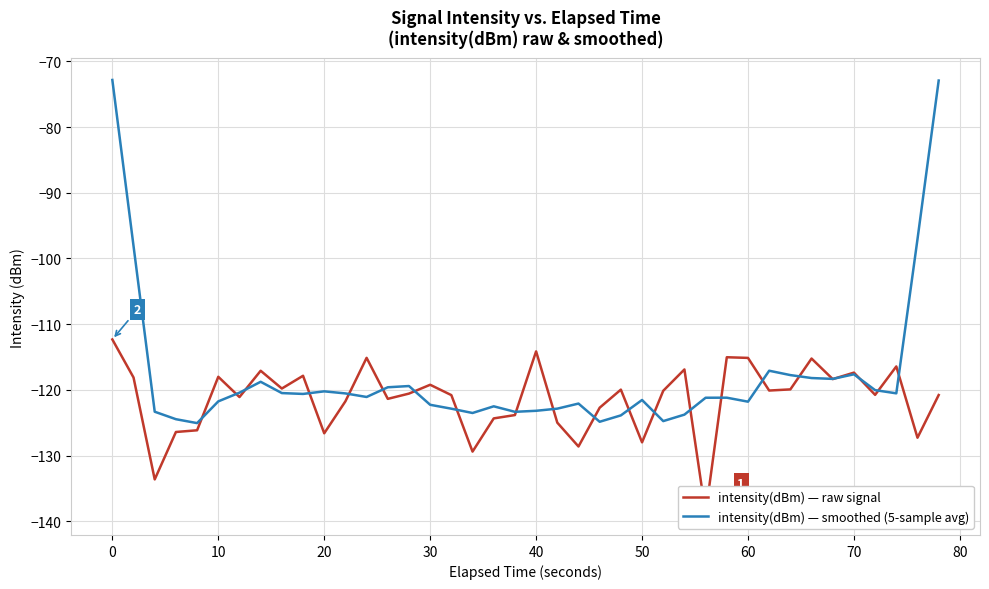

What is the average value of the intensity(dBm) — smoothed (5-sample avg) series?

-117.8